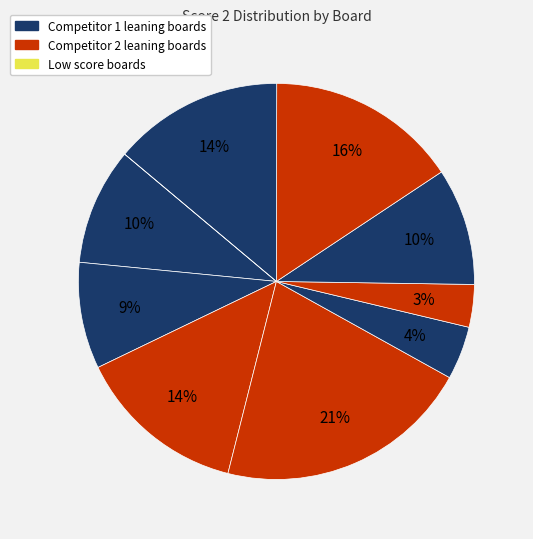

To the nearest percent, what is the average slice percentage?

10%